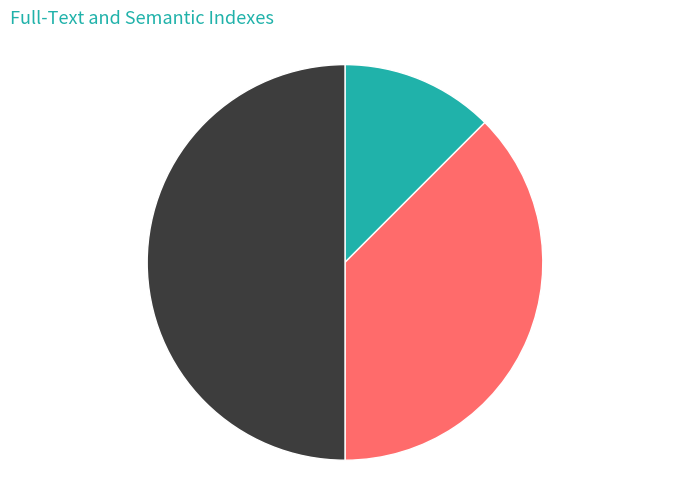

Rank the categories by value from highest to lowest.

8, 5, 7